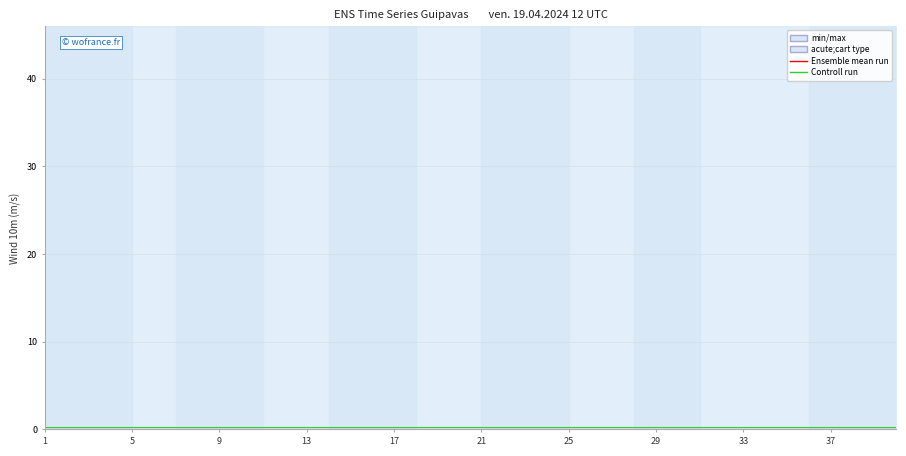

Is the value of Controll run at 21 greater than the value of Ensemble mean run at 9?

Yes